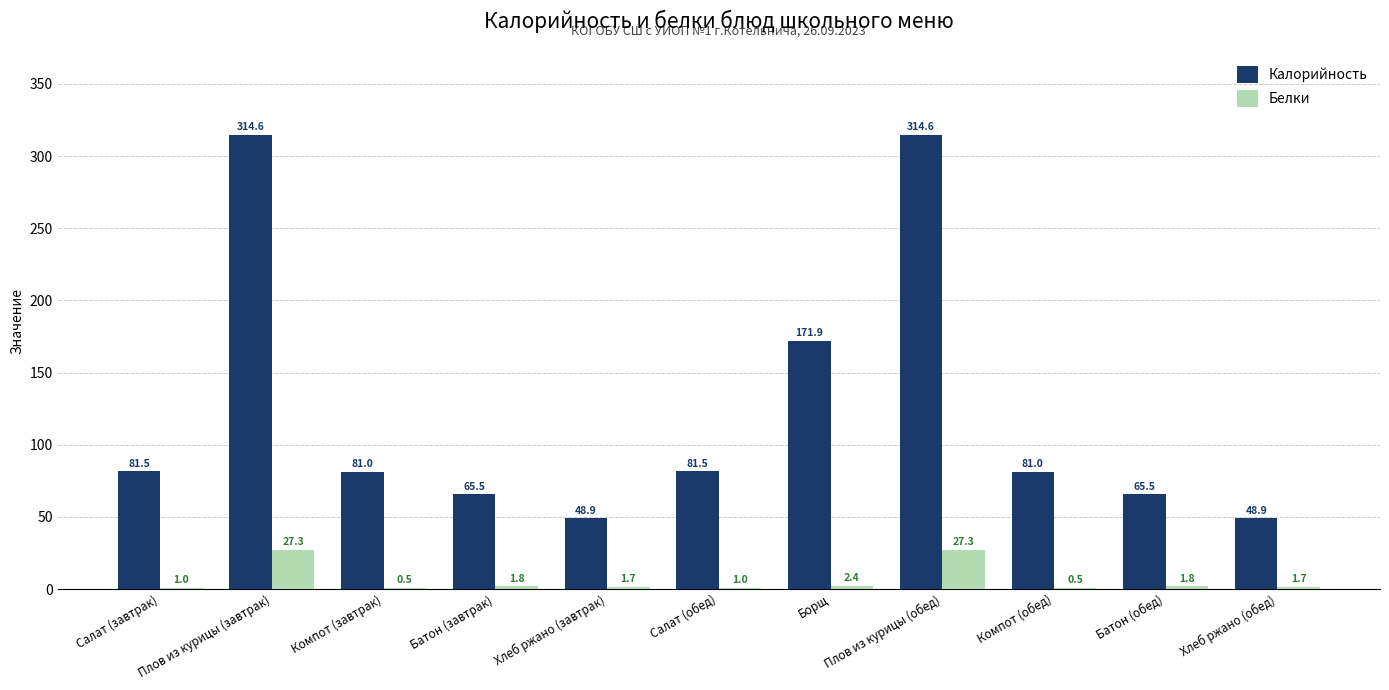

Reading left to right, what are all the values shown in this chart?

Калорийность: 81.5	314.6	81.0	65.5	48.9	81.5	171.9	314.6	81.0	65.5	48.9
Белки: 1.0	27.3	0.5	1.8	1.7	1.0	2.4	27.3	0.5	1.8	1.7